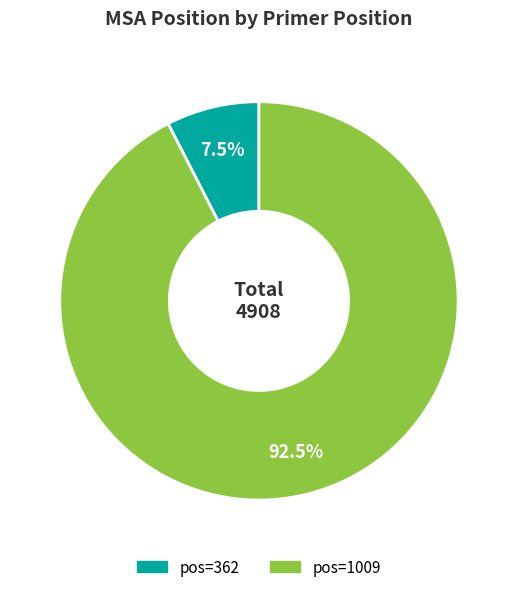

Is there any slice that represents more than half of the pie?

Yes